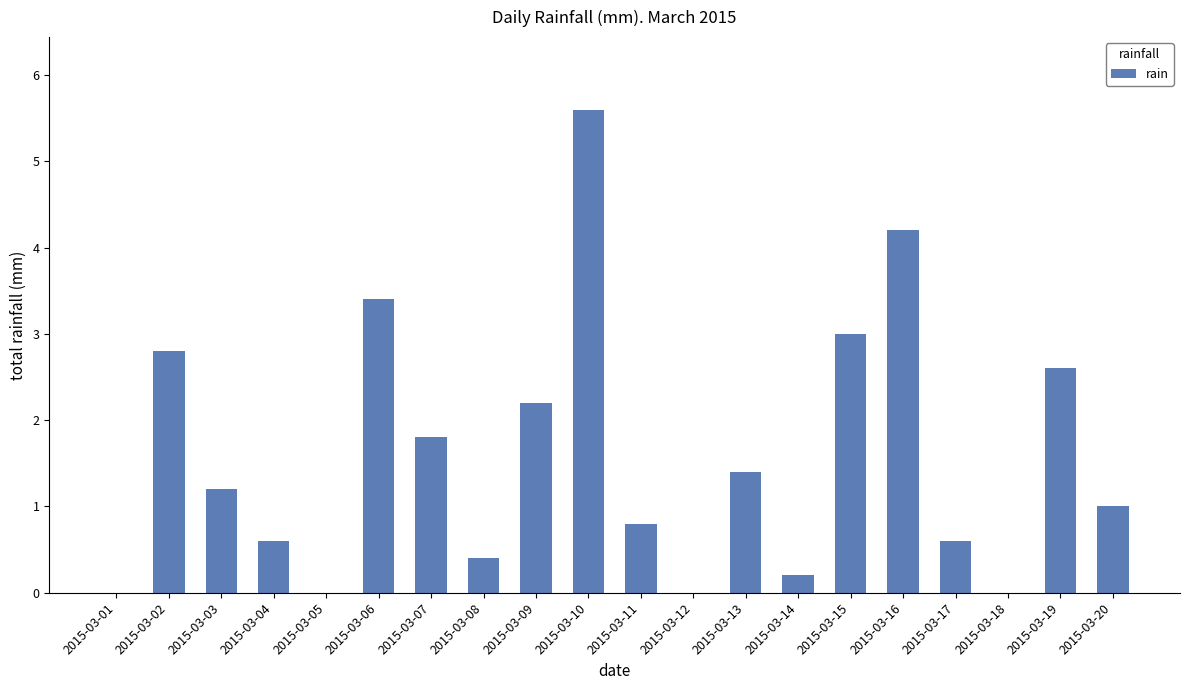

Read the value at 2015-03-20.

1.0